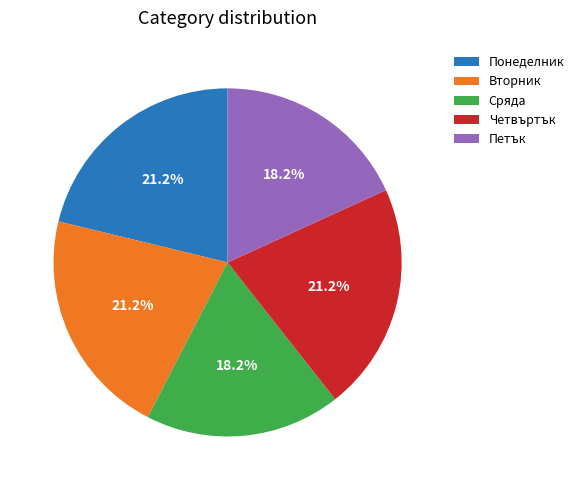

What percentage is NOT represented by Понеделник?

78.8%